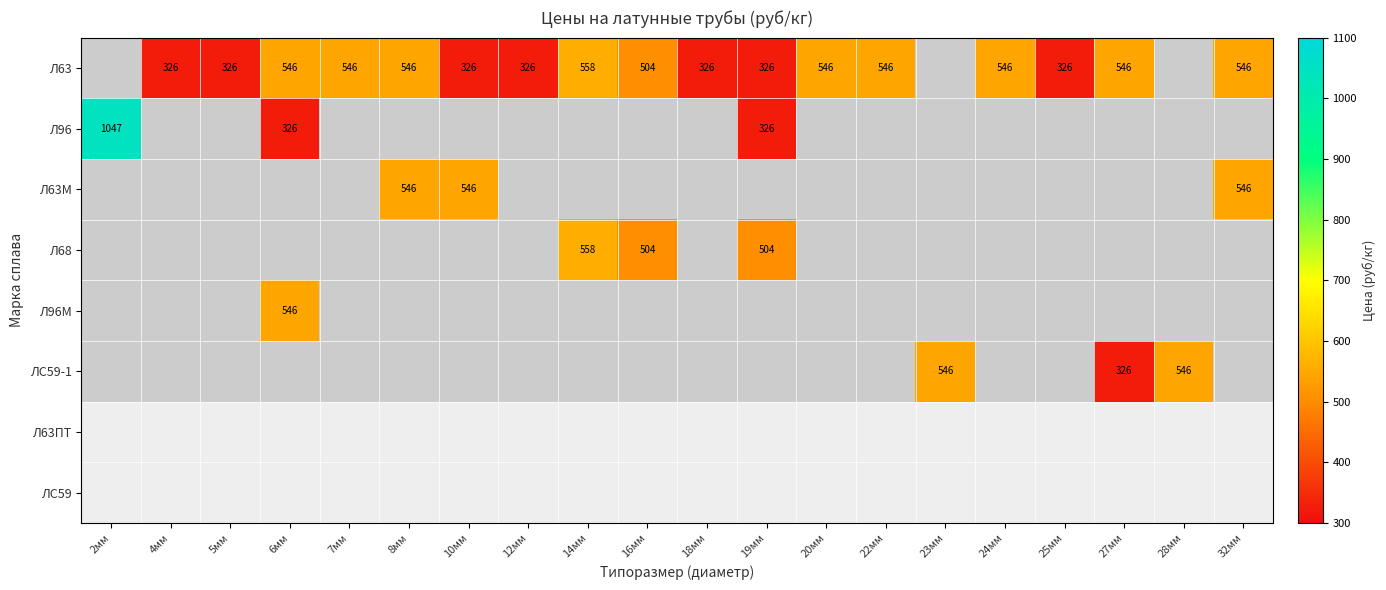

At how many categories does at least one series exceed 113?

20